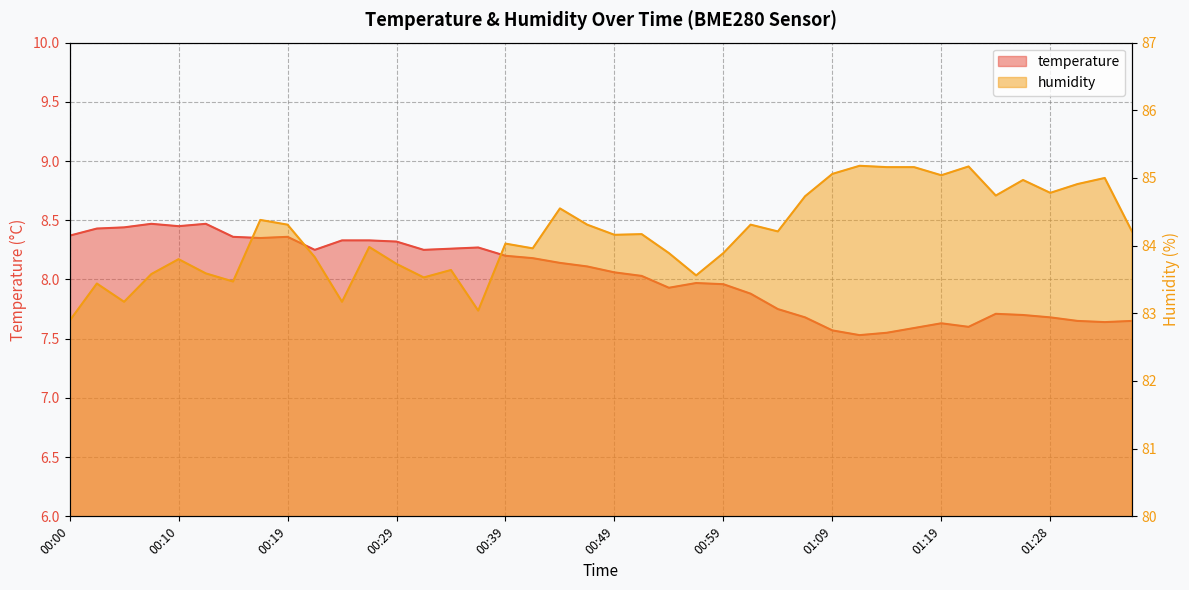

What is the maximum value for humidity?

85.2